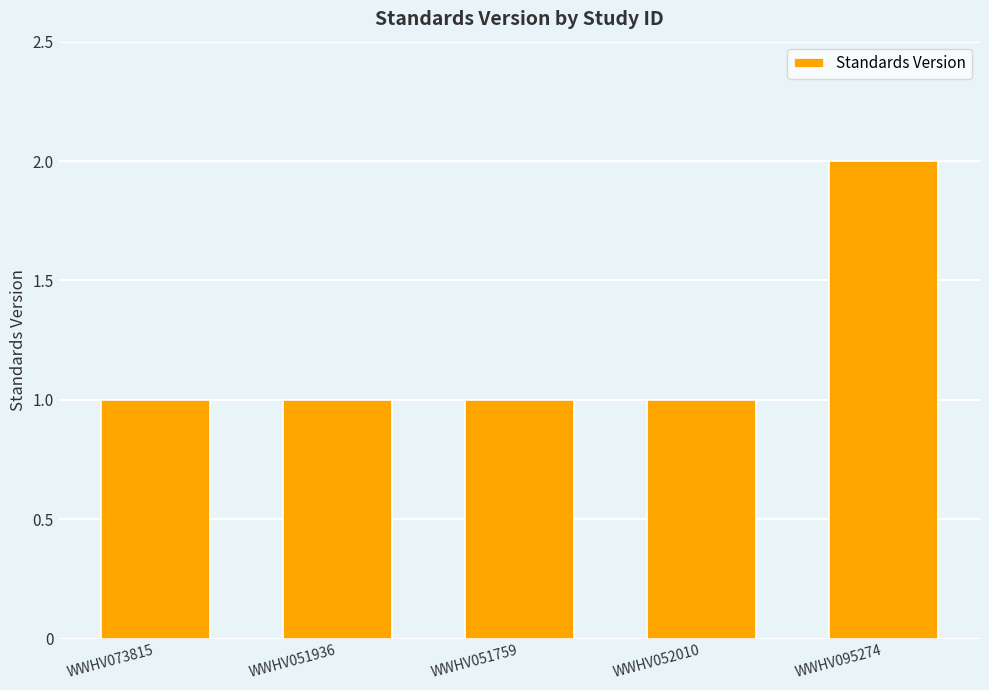

Reading right to left, transcribe all the data shown in this chart.

WWHV095274=2	WWHV052010=1	WWHV051759=1	WWHV051936=1	WWHV073815=1